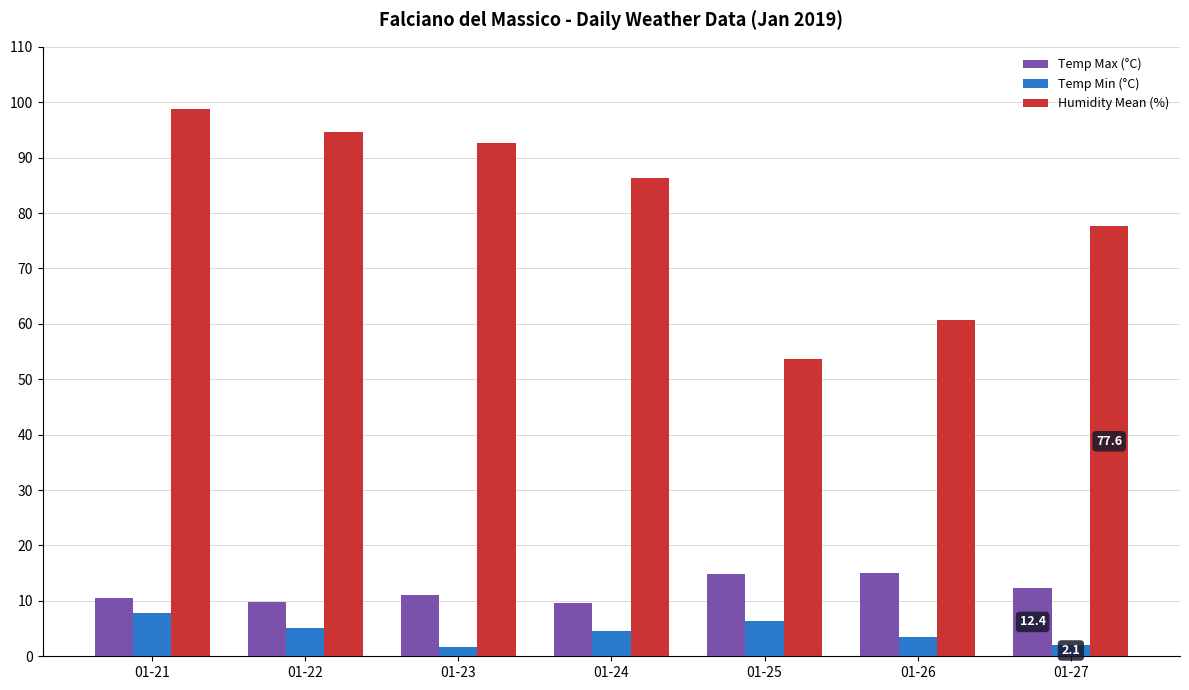

At which label does Temp Min (°C) reach its peak?

01-21